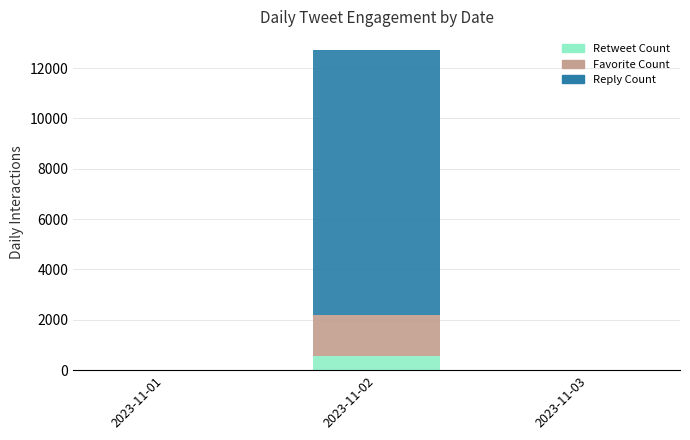

Reading left to right, what are the values for Retweet Count?

2023-11-01=0	2023-11-02=563	2023-11-03=0